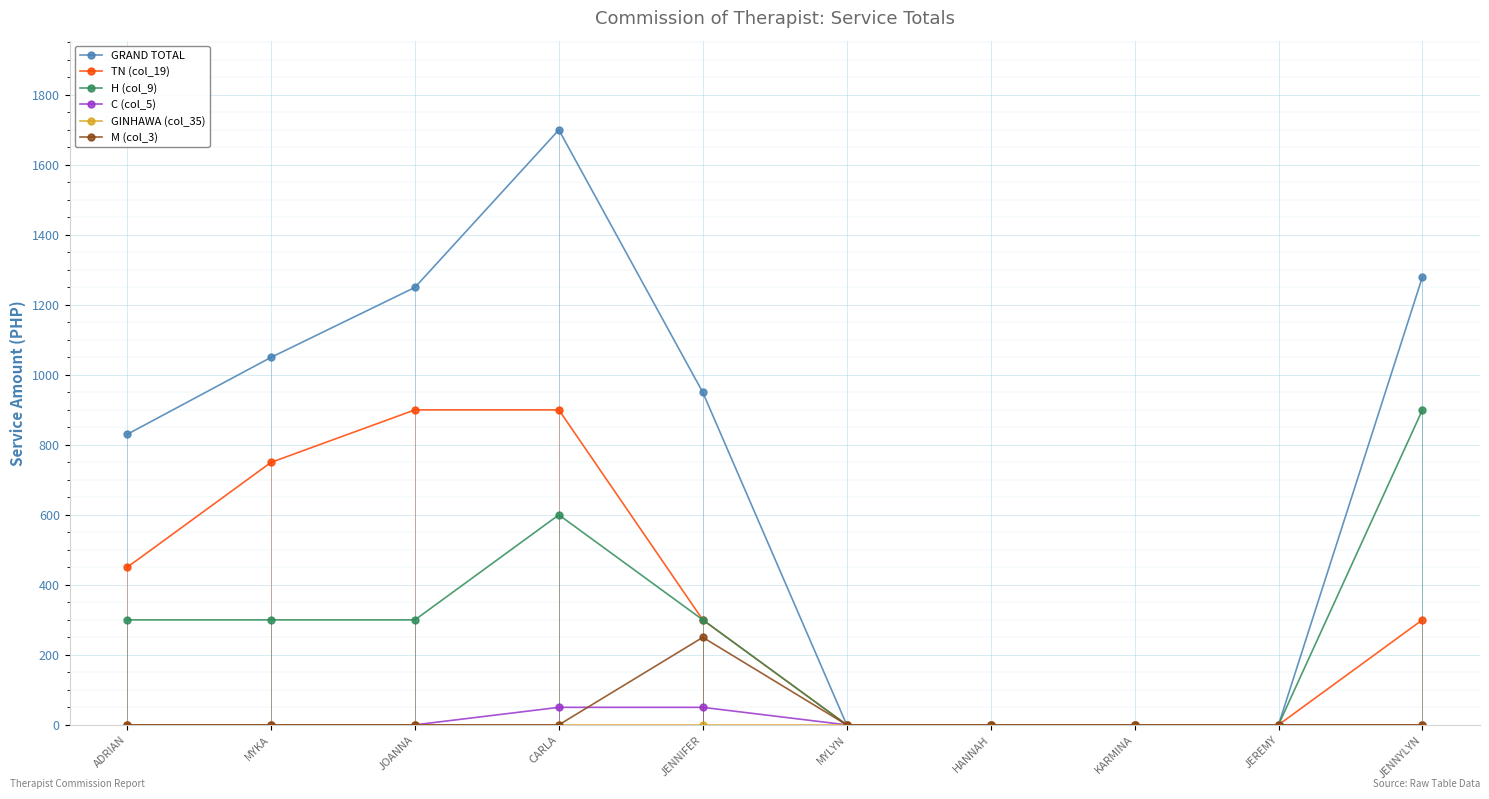

Which category has the highest value in the TN (col_19) series?

JOANNA